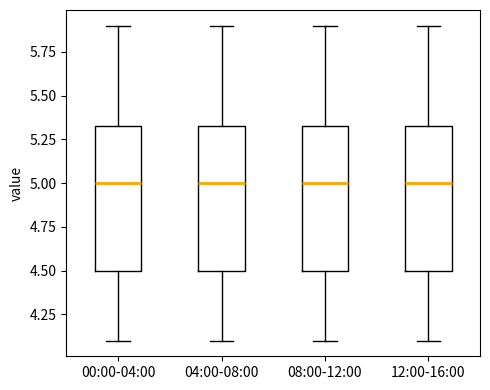

Reading left to right, transcribe this box plot: for each box, give where its median line is, the range the box spans, and where its two whiskers end, as read against the y-axis. The values are not printed on the chart, so give them approximately, as read against the axis.

00:00-04:00: median 5.00, box 4.50 to 5.35, whiskers 4.10 to 5.90
04:00-08:00: median 5.00, box 4.50 to 5.35, whiskers 4.10 to 5.90
08:00-12:00: median 5.00, box 4.50 to 5.35, whiskers 4.10 to 5.90
12:00-16:00: median 5.00, box 4.50 to 5.35, whiskers 4.10 to 5.90